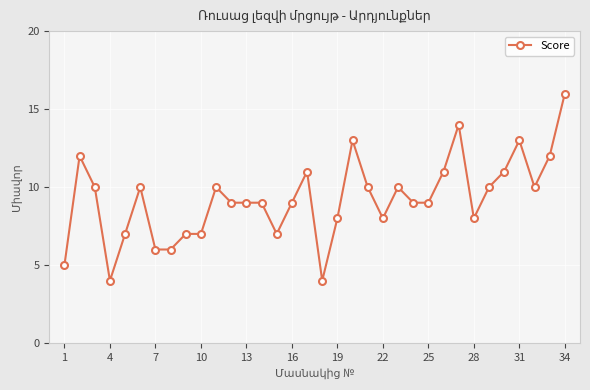

True or false: the data has more than 1 interior local peaks.

True